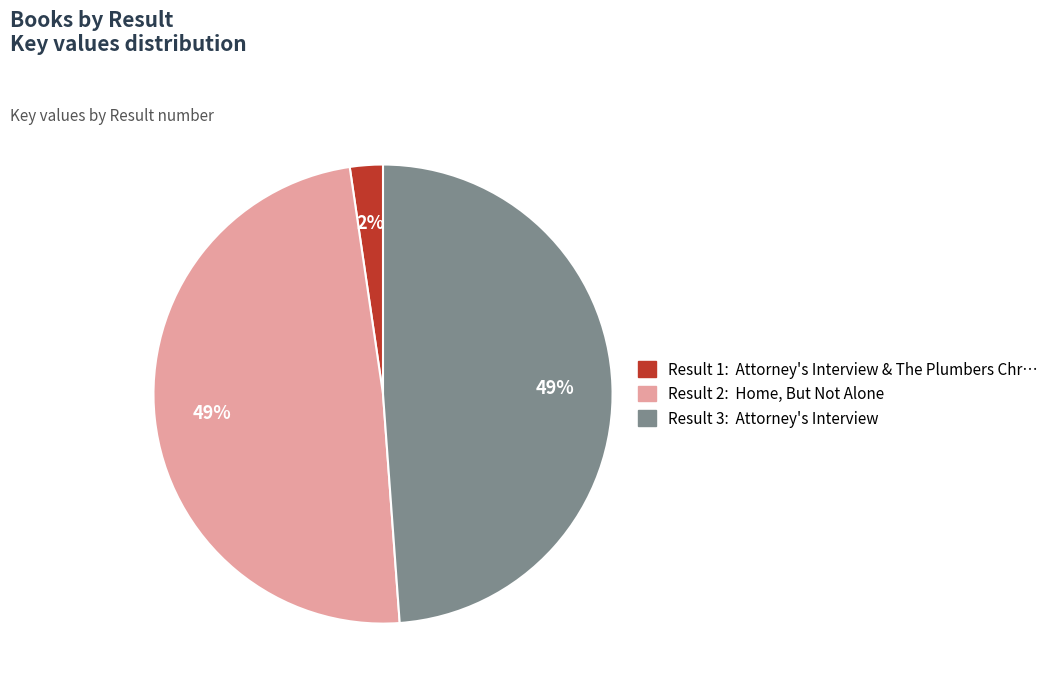

Do Result 2: Home, But Not Alone and Result 3: Attorney's Interview together represent more than half of the pie?

Yes